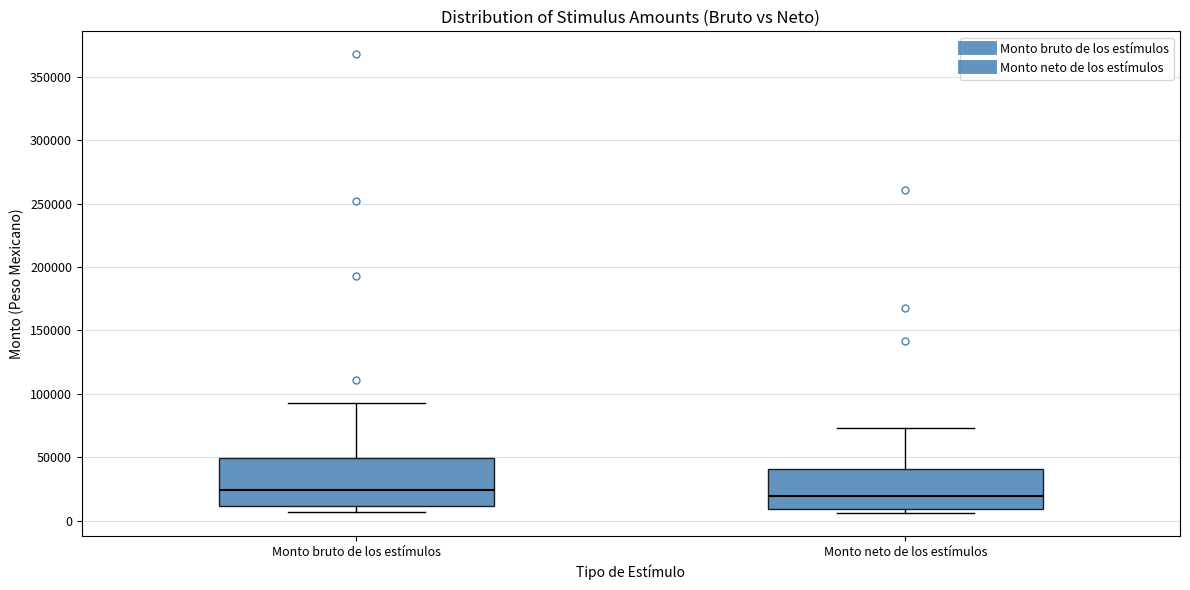

Comparing the boxes themselves (not the whiskers), which one is the tallest?

Monto bruto de los estímulos